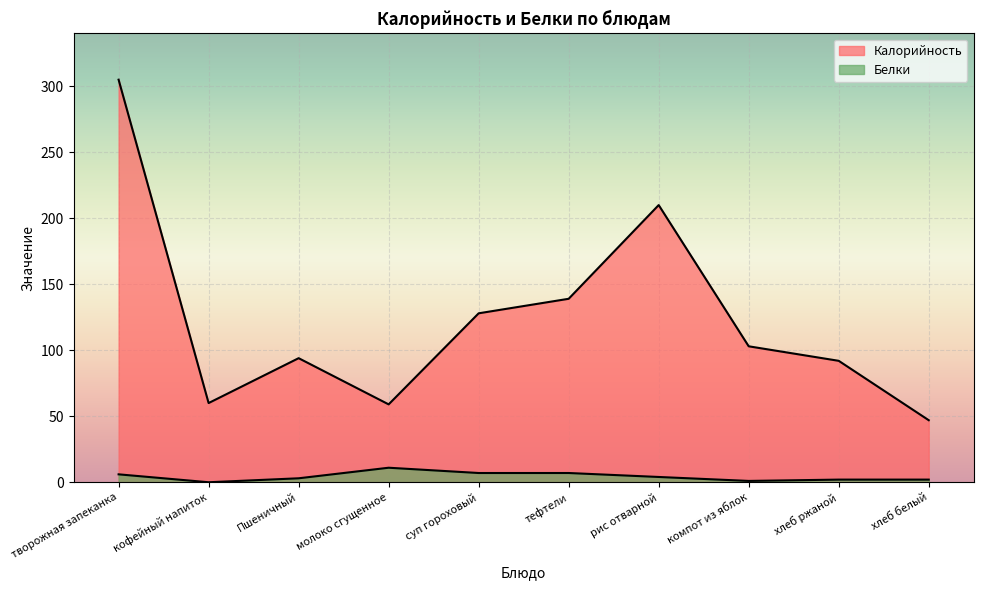

Reading left to right, list all the values displayed in this chart.

Калорийность: 305	60	94	59	128	139	210	103	92	47
Белки: 6	0	3	11	7	7	4	1	2	2